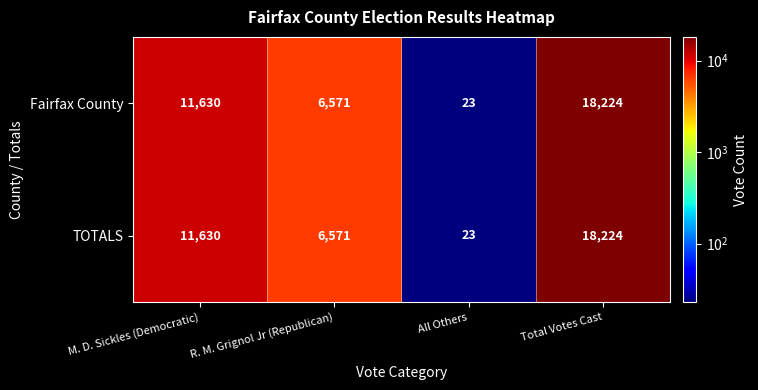

Count the number of data series in this chart.

2